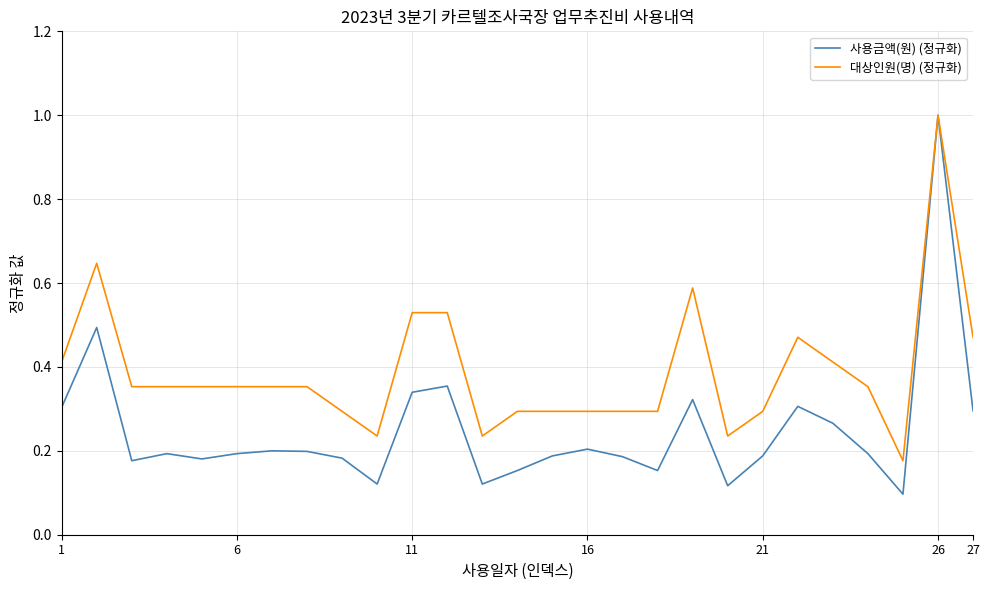

List the series in order of their overall mean, highest first.

대상인원(명) (정규화), 사용금액(원) (정규화)